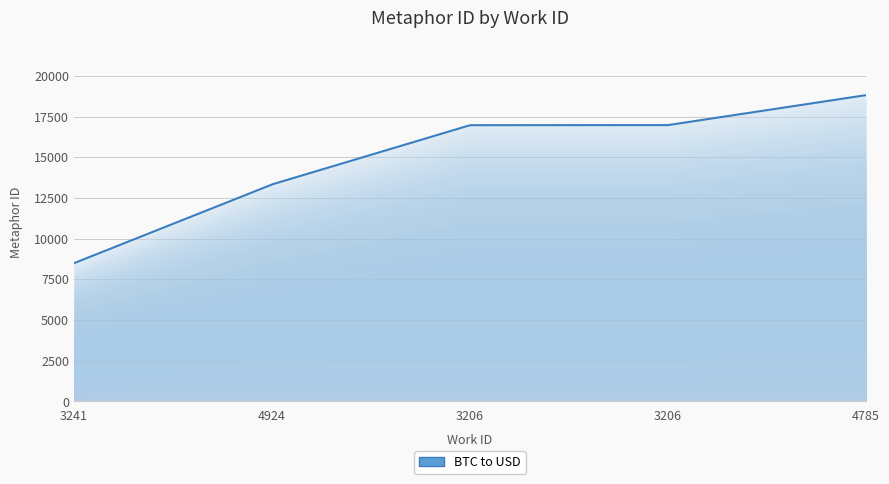

What is the maximum value shown in the chart?

18819.0